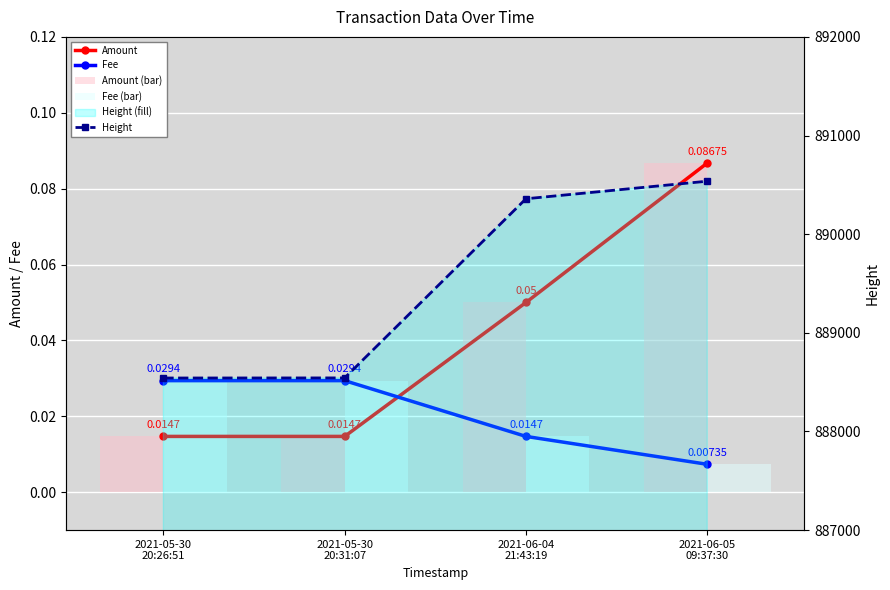

What is the difference between the second highest and second lowest values in the Height series?

1816.0